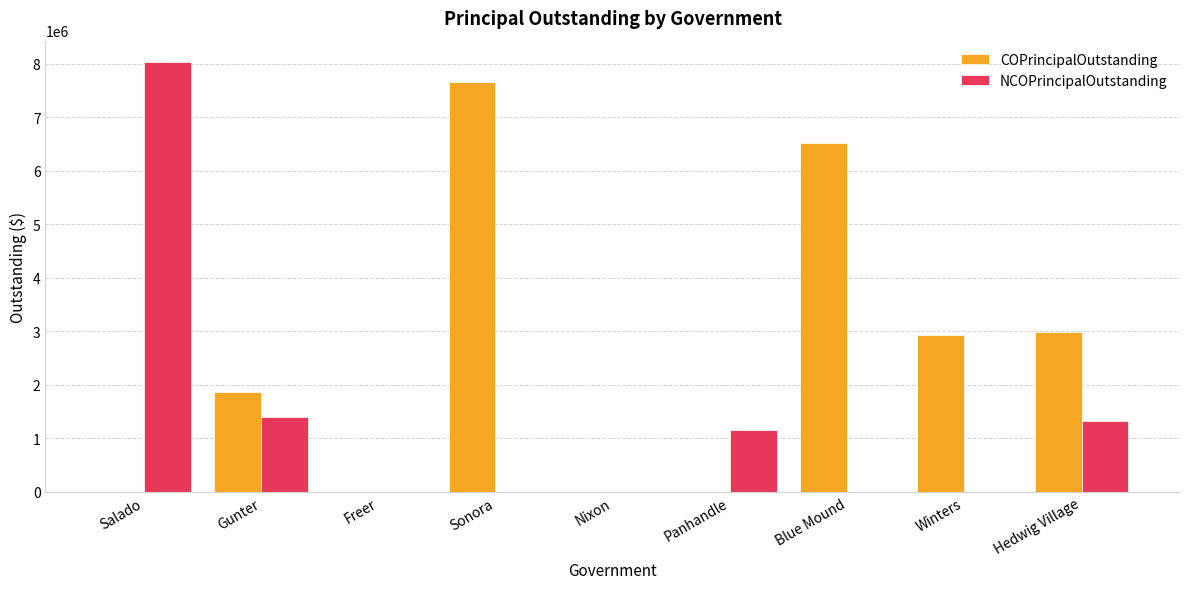

Reading right to left, extract all data points from this chart.

COPrincipalOutstanding: 2980000	2940000	6515000	0	0	7650000	0	1865000	0
NCOPrincipalOutstanding: 1320000	0	0	1158000	0	0	0	1399000	8030000